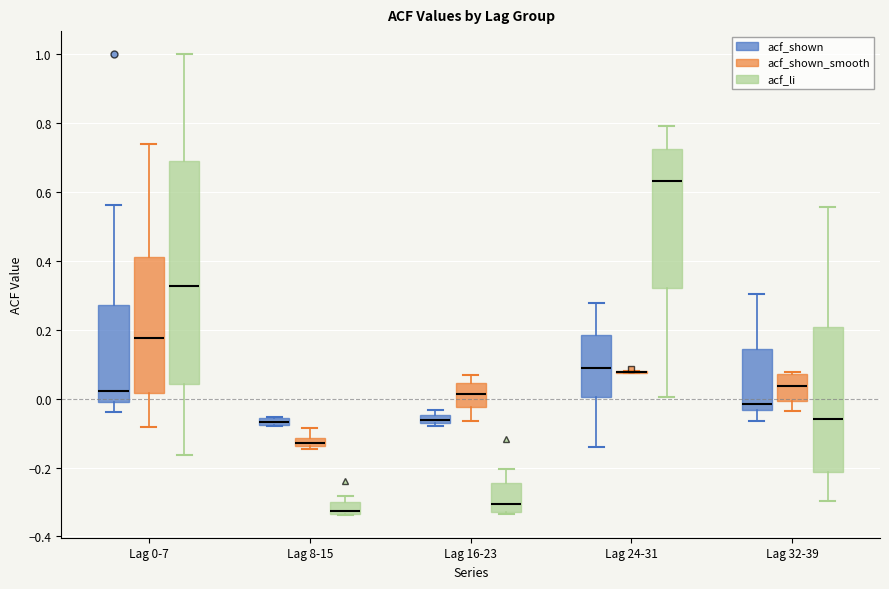

Comparing the boxes themselves (not the whiskers), which one is the tallest?

Lag 0-7 (acf_li)